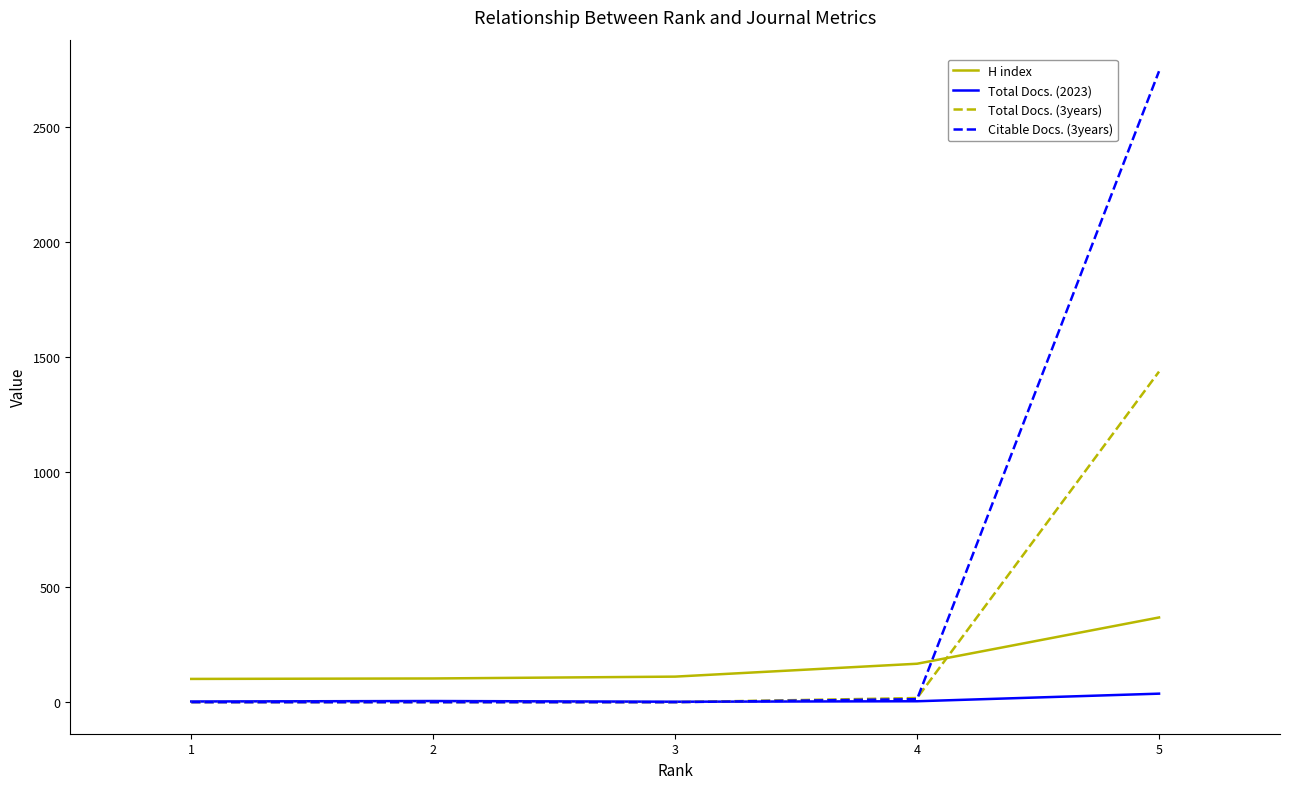

How many intersections are there between Total Docs. (2023) and Total Docs. (3years)?

1